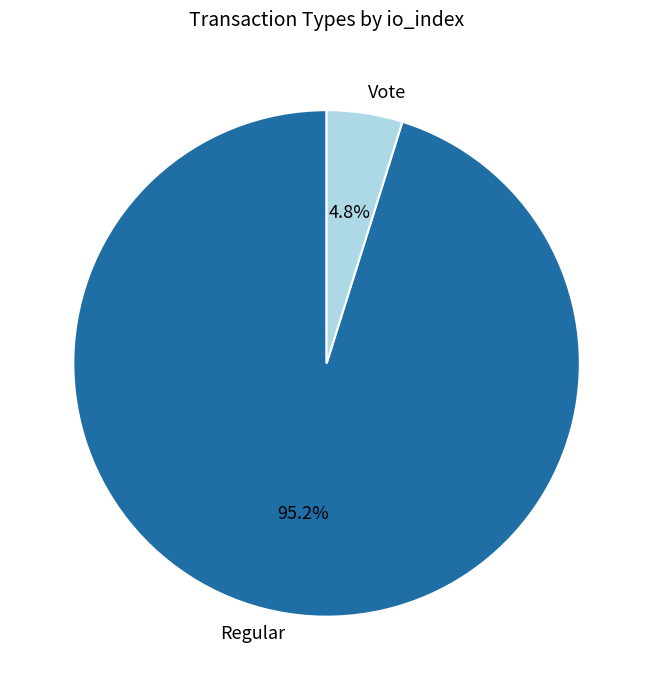

The Regular slice represents 95% of the pie. True or false?

True